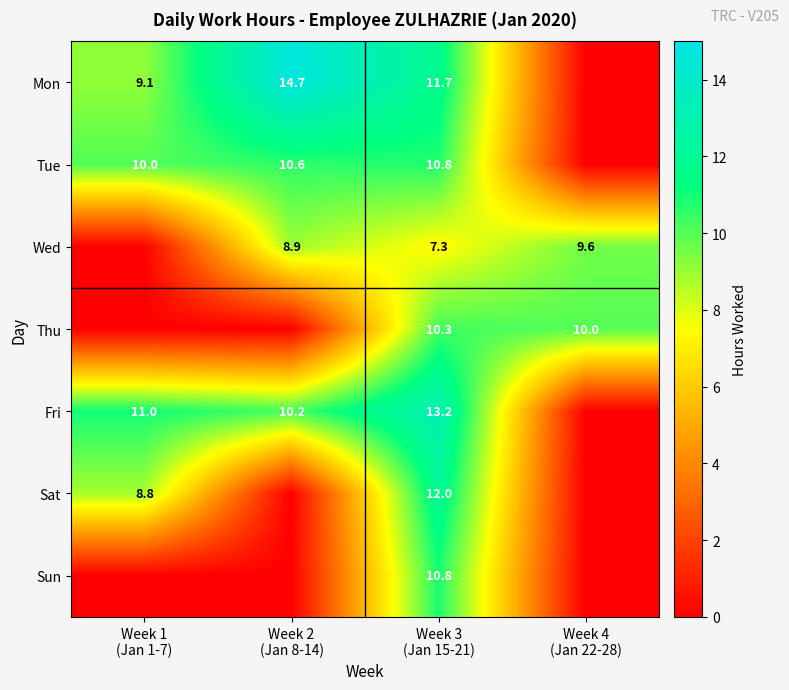

Count the number of data series in this chart.

7